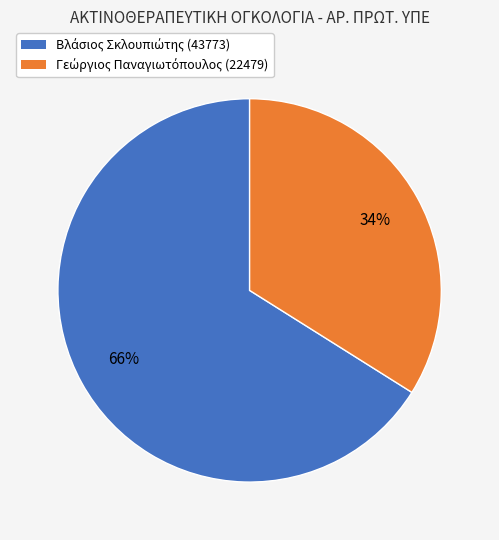

To the nearest percent, what is the difference between the largest and smallest slice percentages?

32%